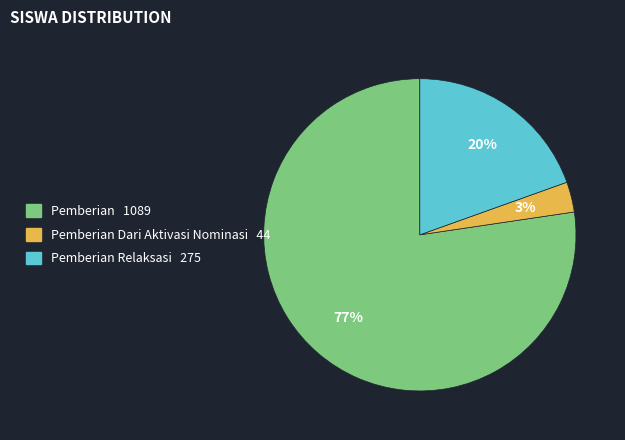

Does any single category account for the majority?

Yes